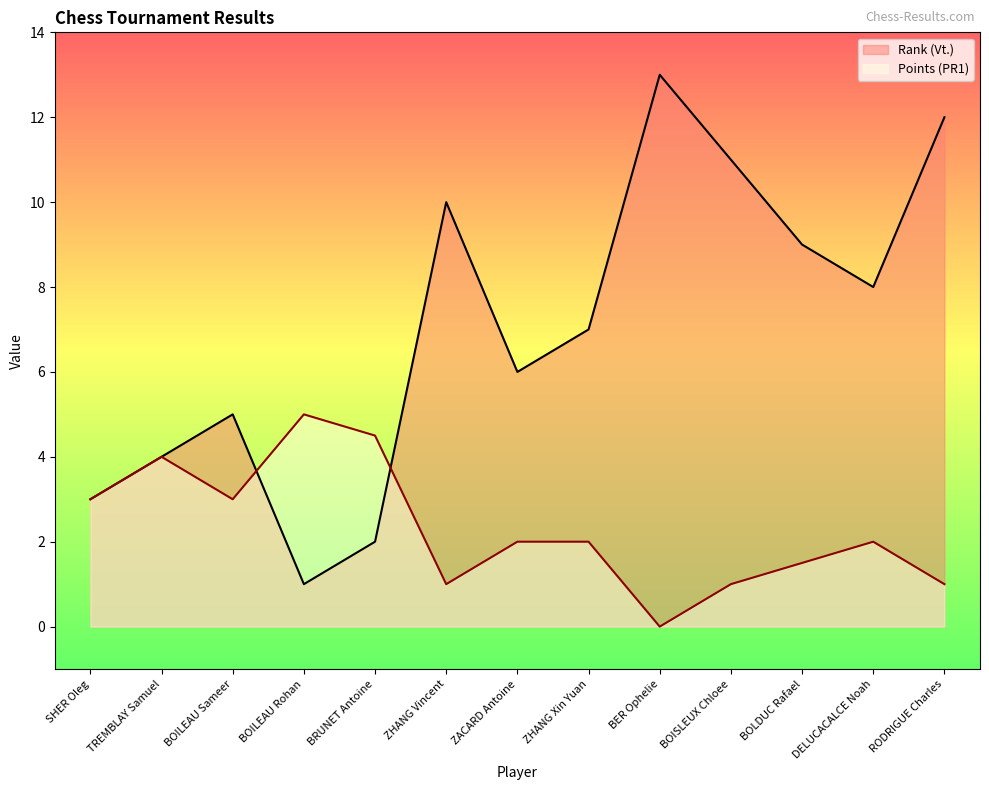

Reading right to left, list all the values displayed in this chart.

Rank (Vt.): 12.0	8.0	9.0	11.0	13.0	7.0	6.0	10.0	2.0	1.0	5.0	4.0	3.0
Points (PR1): 1.0	2.0	1.5	1.0	0.0	2.0	2.0	1.0	4.5	5.0	3.0	4.0	3.0